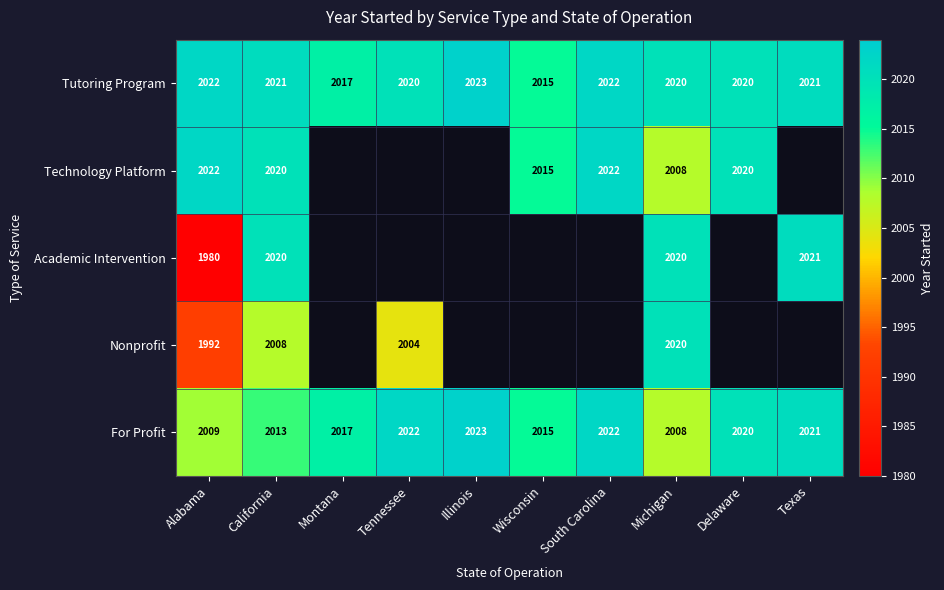

How many values in the Tutoring Program series are below 2021?

5